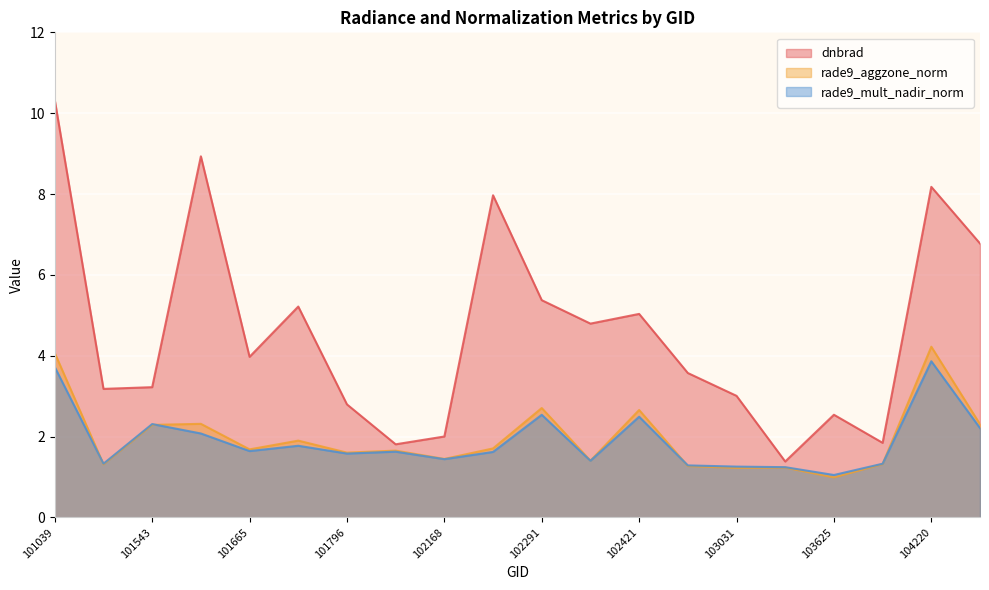

Count the number of categories in the chart.

20